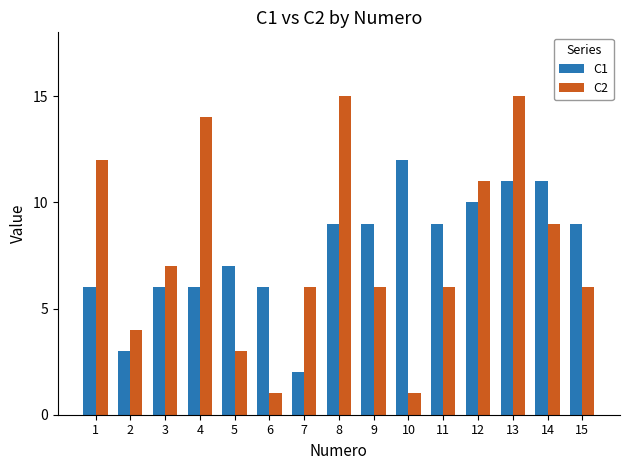

What is the difference between the C1 values at 7 and 8?

7